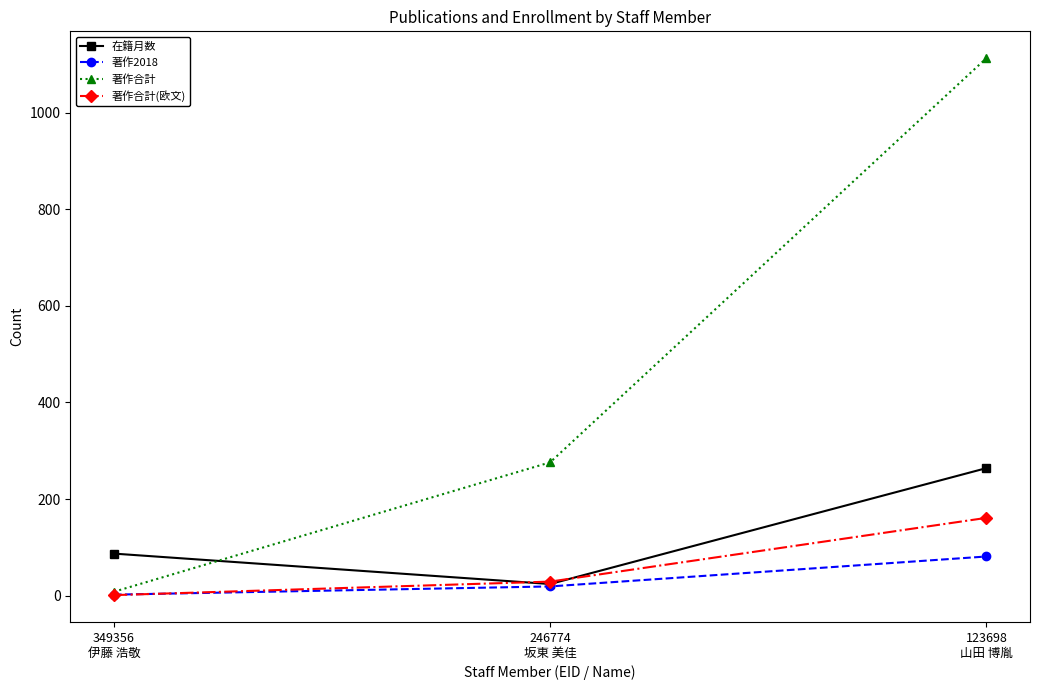

What are all the series names shown in the legend?

在籍月数, 著作2018, 著作合計, 著作合計(欧文)